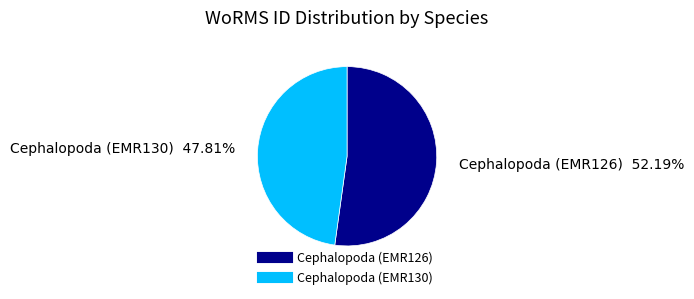

The Cephalopoda (EMR126) slice represents 47% of the pie. True or false?

False